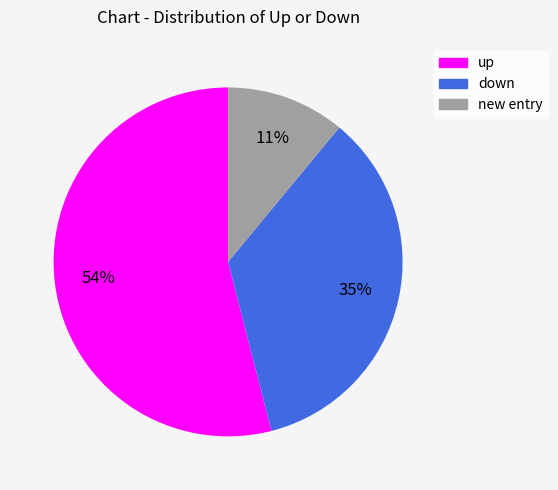

Is it true that new entry is 11% of the pie?

True